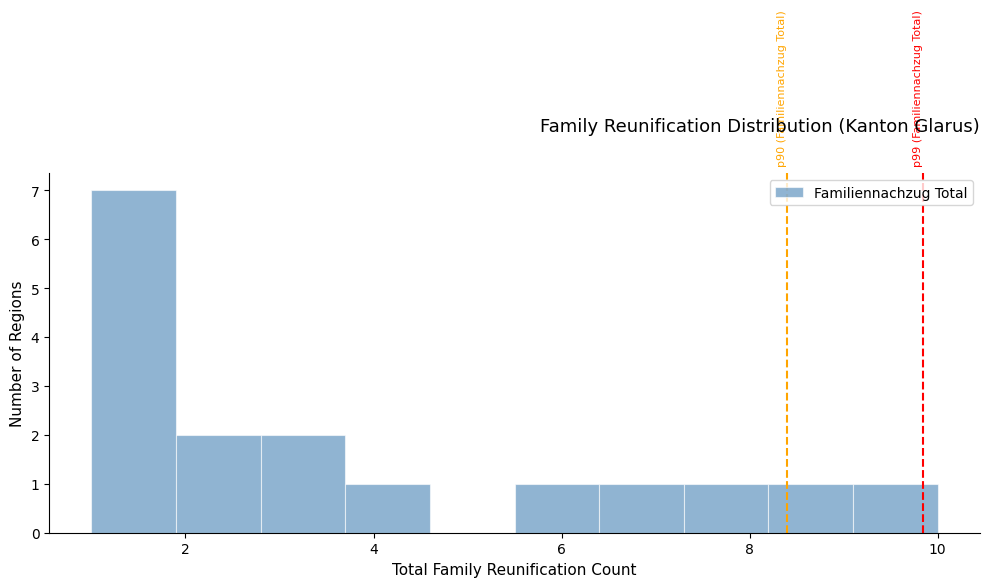

Over which range of the x-axis is the bar tallest?

1.0 to 1.9